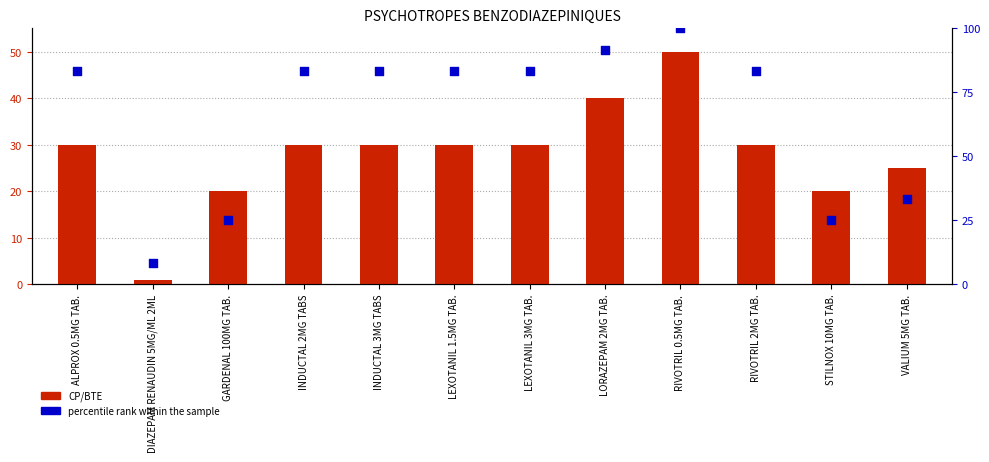

What are all the series names shown in the legend?

CP/BTE, percentile rank within the sample